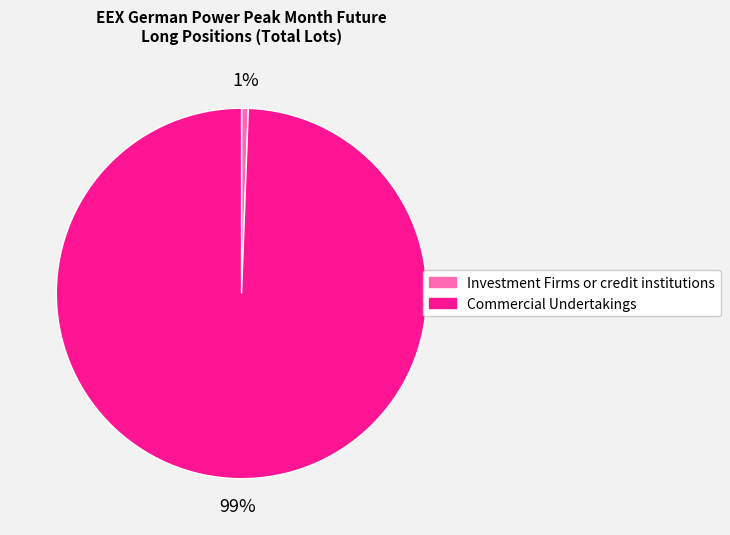

Between Commercial Undertakings and Investment Firms or credit institutions, which is larger?

Commercial Undertakings